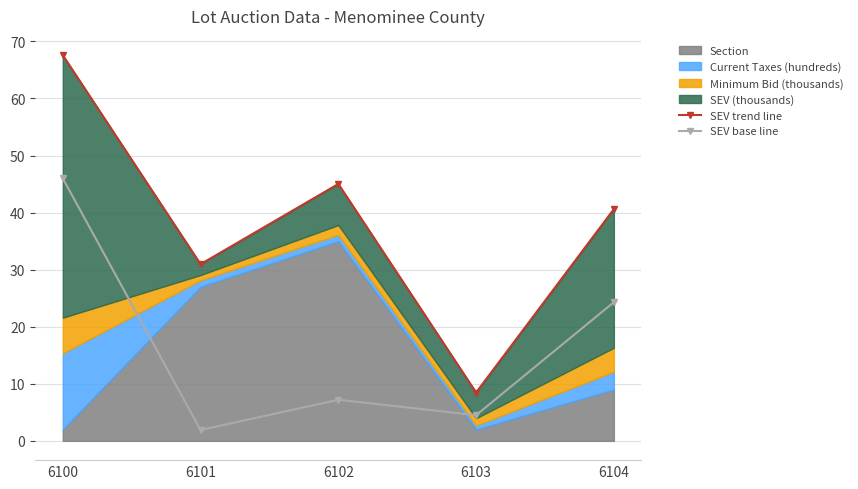

How many values in the SEV base line series are below 7?

2